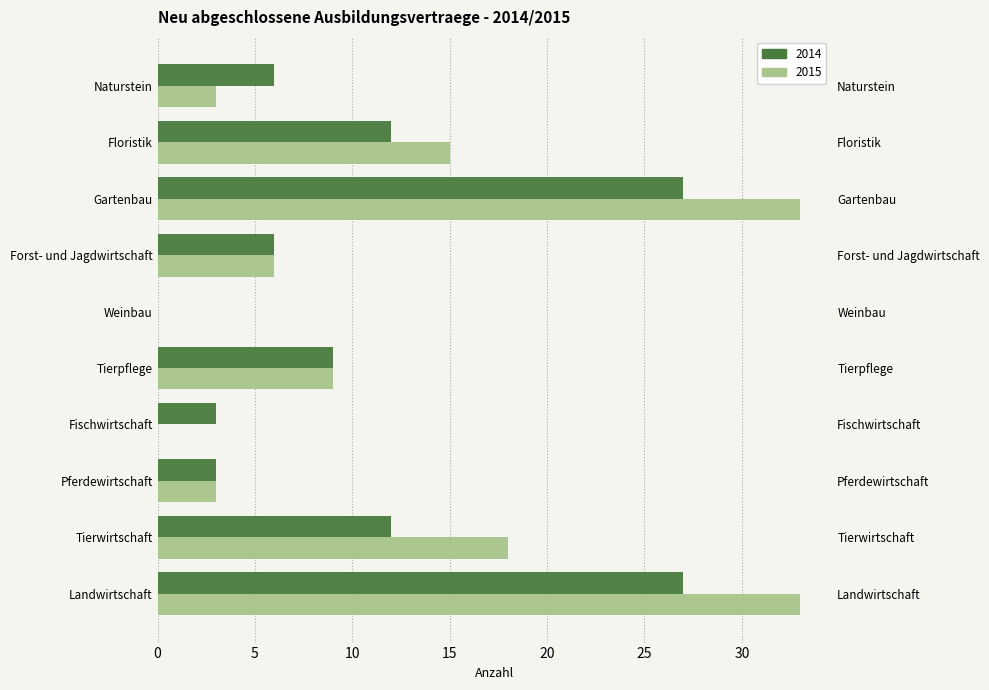

List the series in order of their peak value, highest first.

2015, 2014